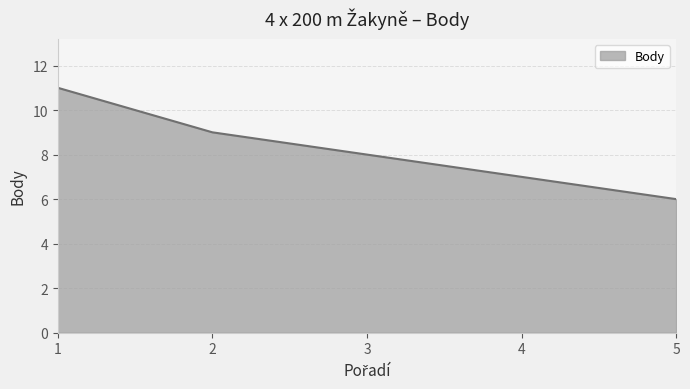

Which label corresponds to the largest value in the chart?

1